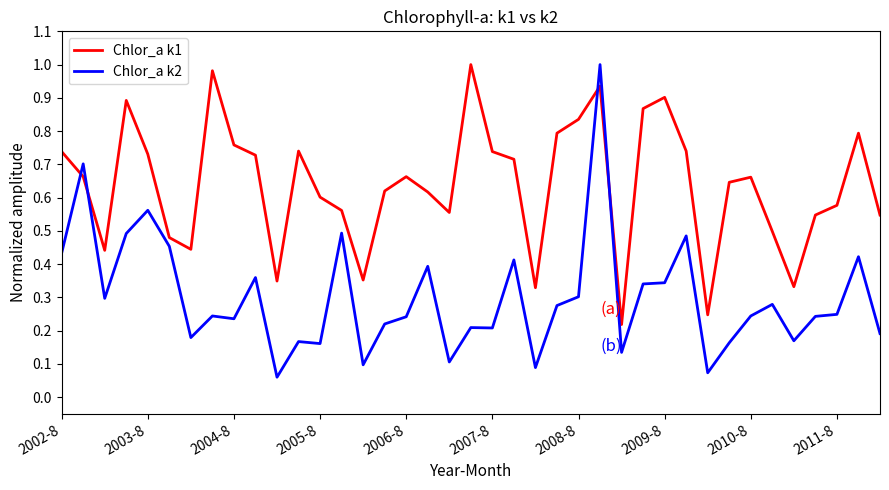

Which series has the largest total across all categories?

Chlor_a k1